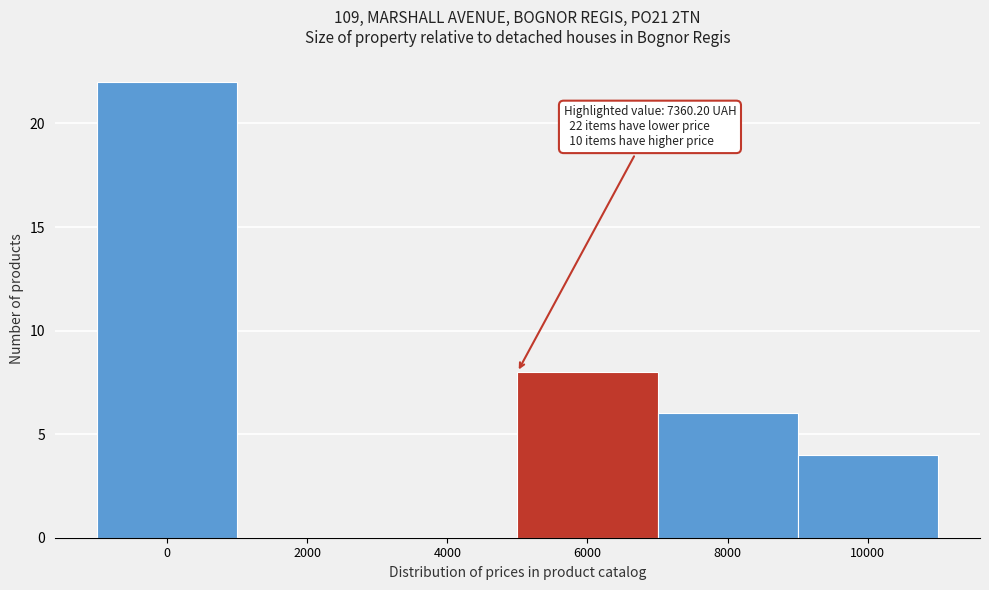

Reading right to left, extract all data points from this chart.

10000=4	8000=6	6000=8	4000=0	2000=0	0=22